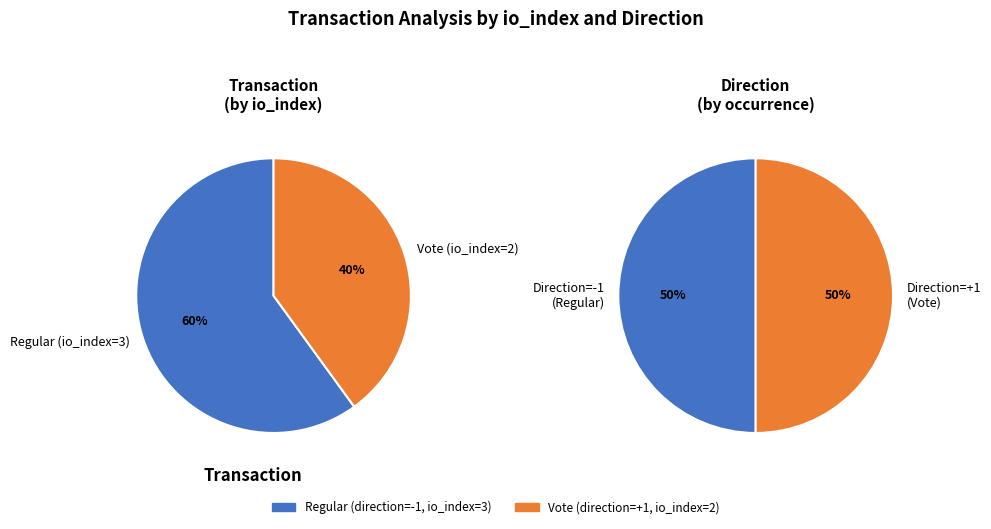

How many slices are in this pie chart?

2